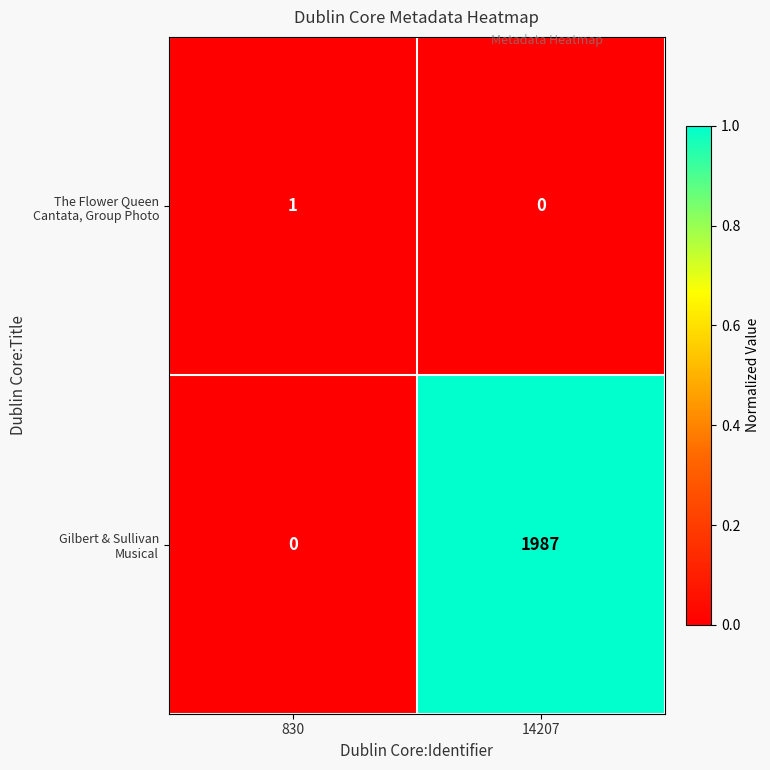

At which category does the chart reach its peak across all series?

14207